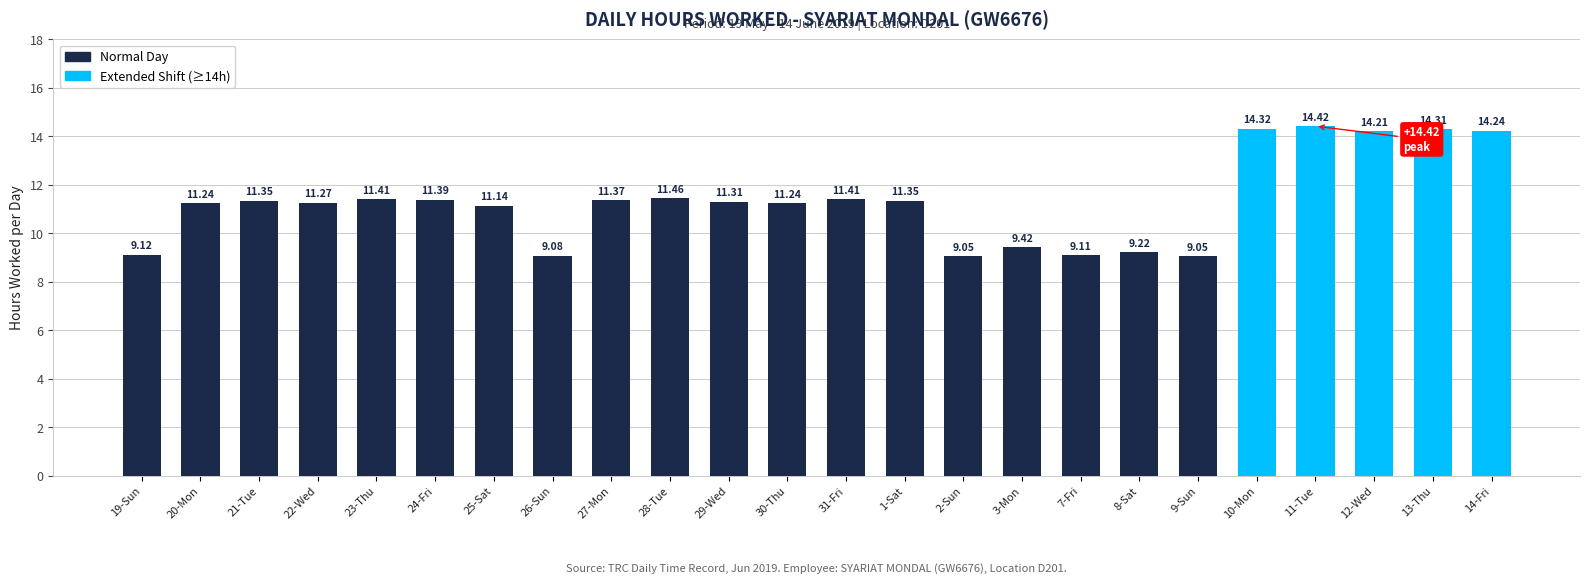

What is the difference between the values at 11-Tue and 28-Tue?

3.0